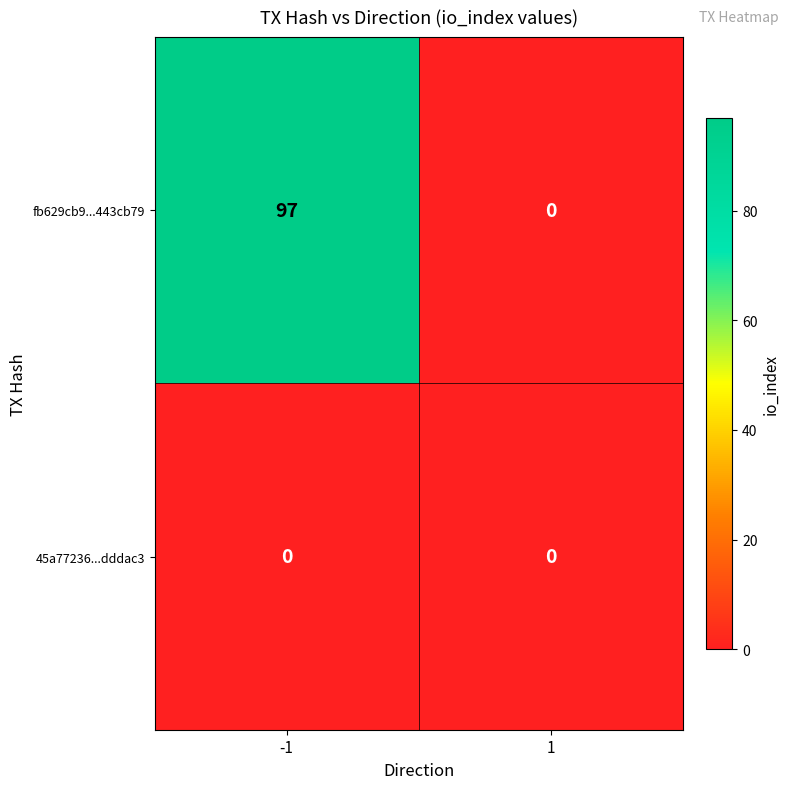

Reading left to right, what are all the values shown in this chart?

fb629cb9...443cb79: -1=97	1=0
45a77236...dddac3: -1=0	1=0